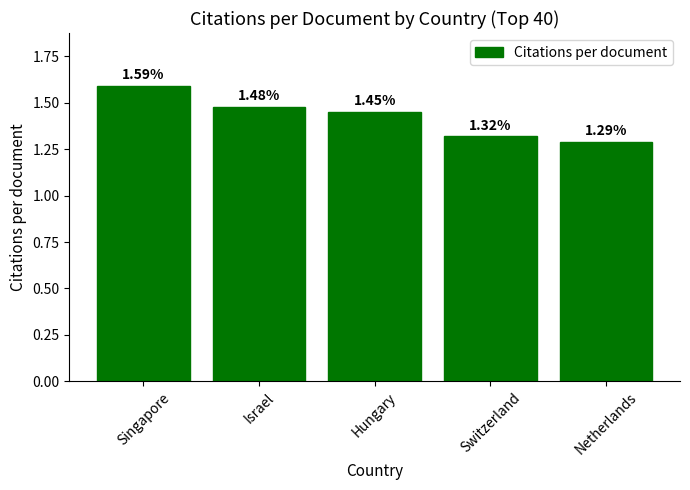

What is the label of the 4th bar from the left?

Switzerland